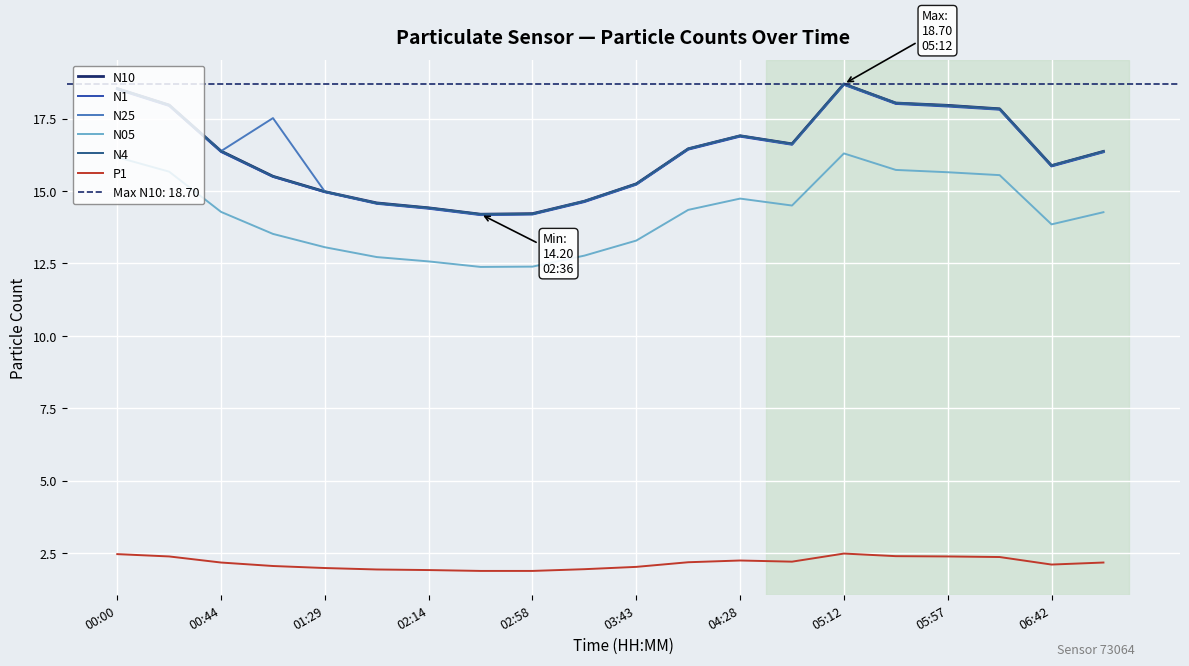

What is the lowest value of the N25 series?

14.2